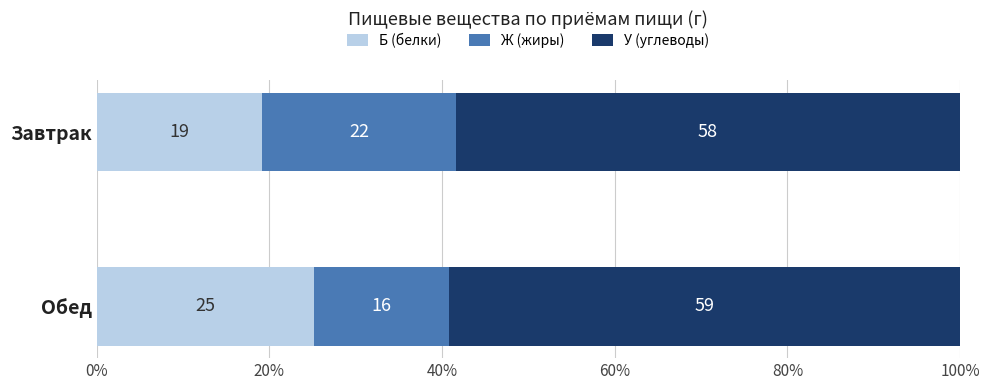

What are all the series names shown in the legend?

Б (белки), Ж (жиры), У (углеводы)